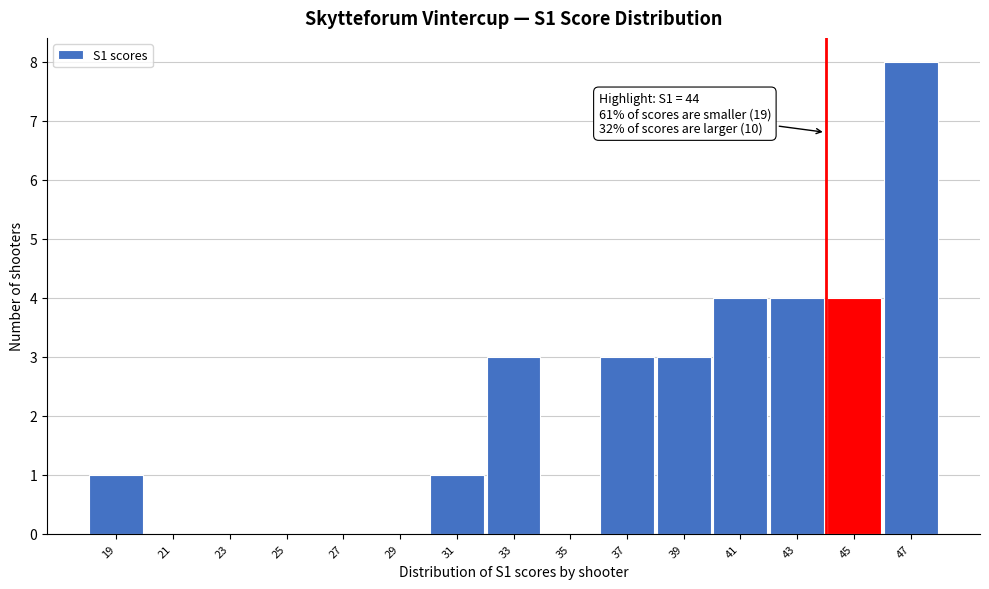

Which range on the x-axis has the tallest bar?

46 to 48